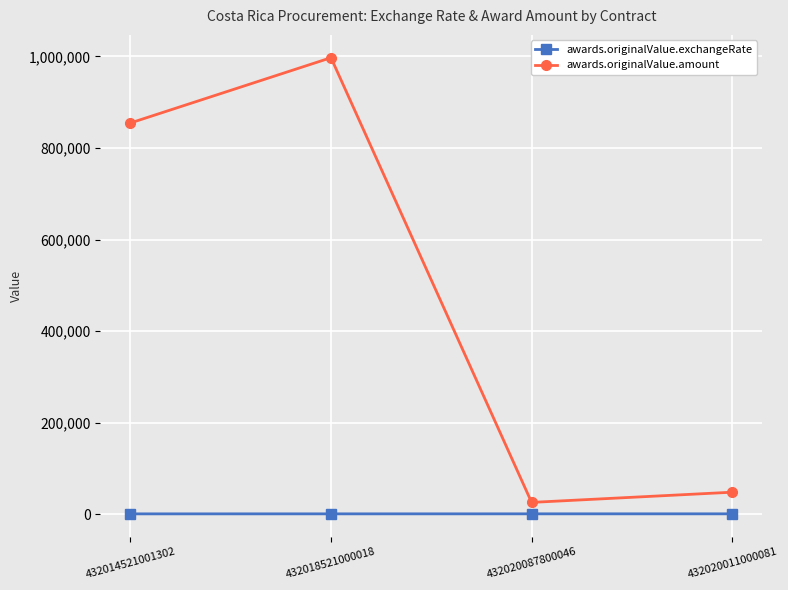

Which series has the widest spread of values?

awards.originalValue.amount